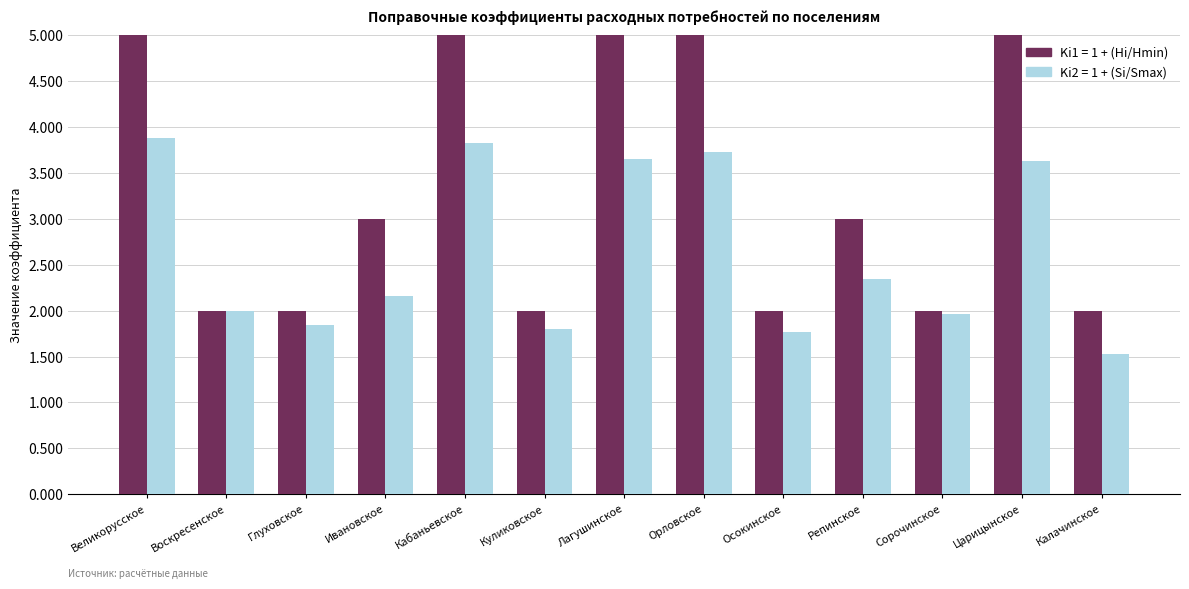

Which series has the largest total across all categories?

Ki1